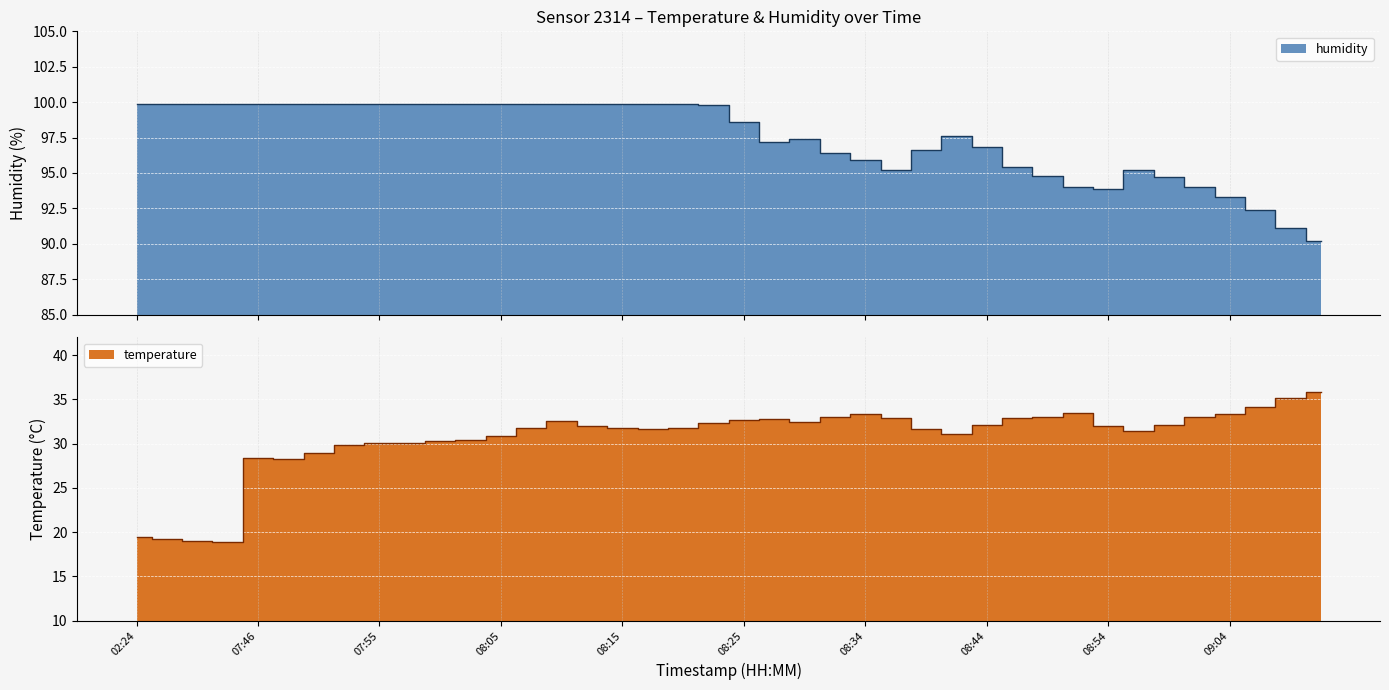

At which label is temperature closest to 27?

07:48